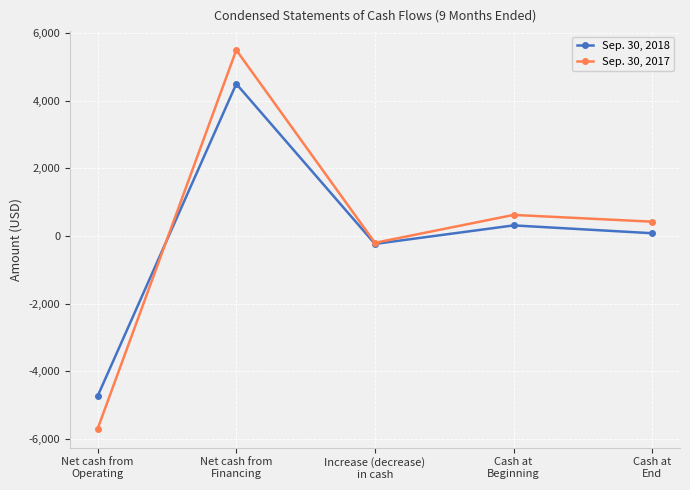

What is the label of the 1st point from the left?

Net cash from
Operating